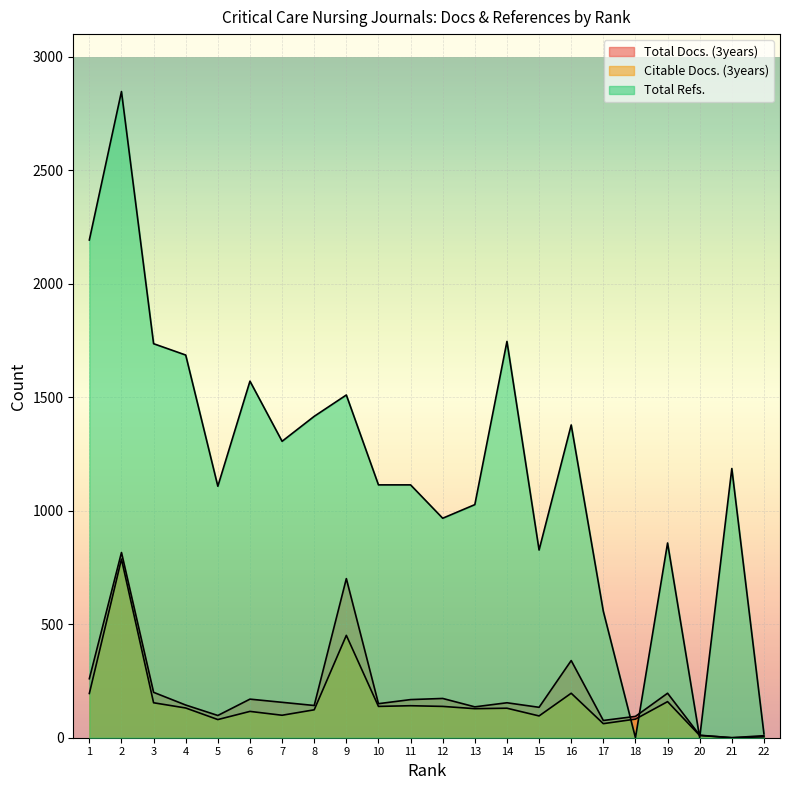

The value of Citable Docs. (3years) at 3 is 239. True or false?

False